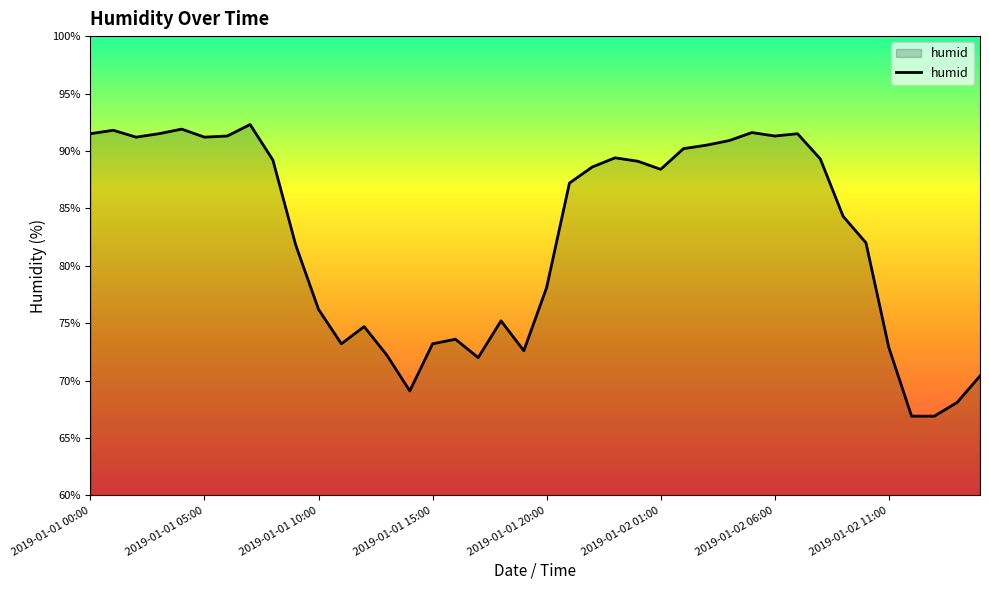

How many lines are shown in the chart?

1